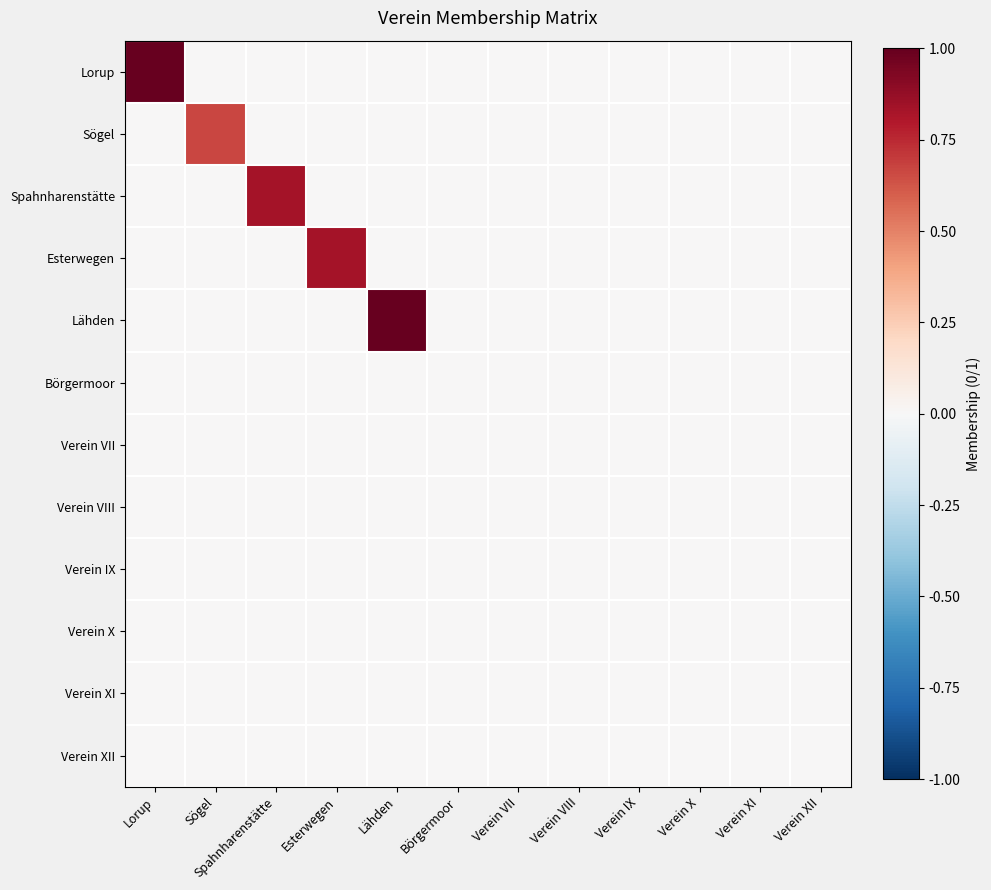

What is the maximum value shown in the chart?

1.0